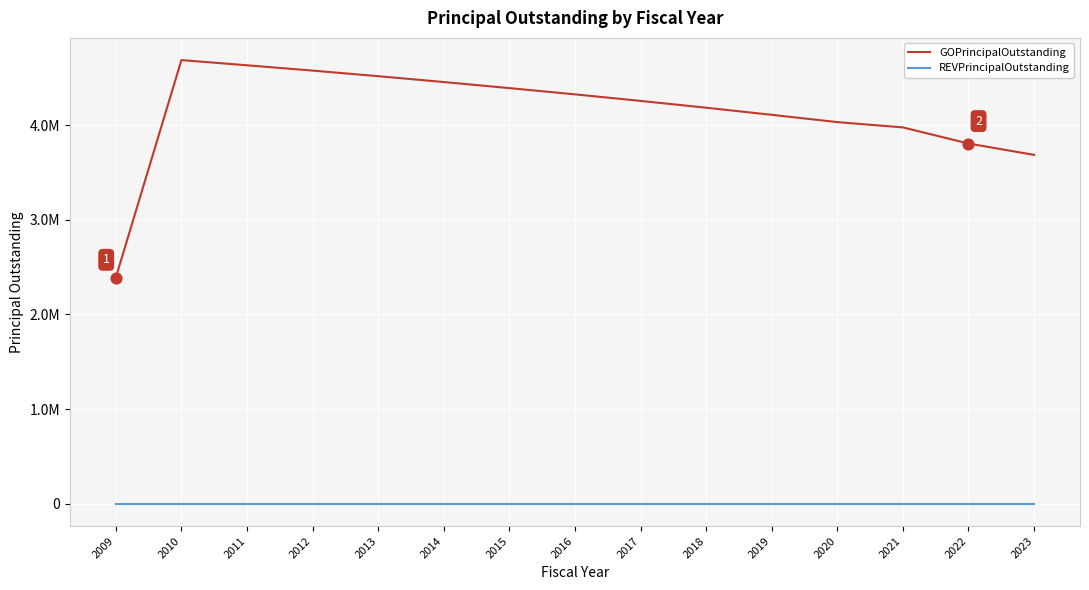

What is the total value across all series at 2017?

4255000